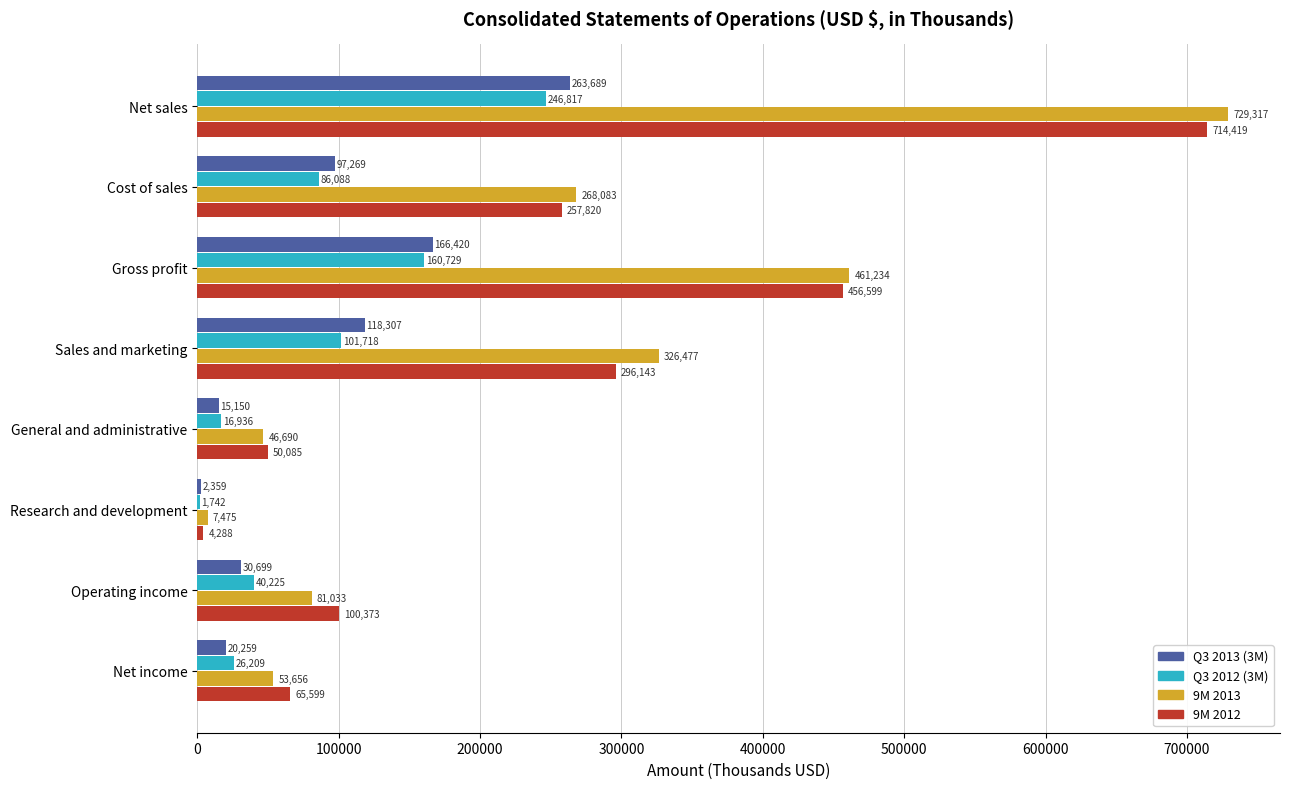

What is the sum of all 9M 2012 values?

1945326